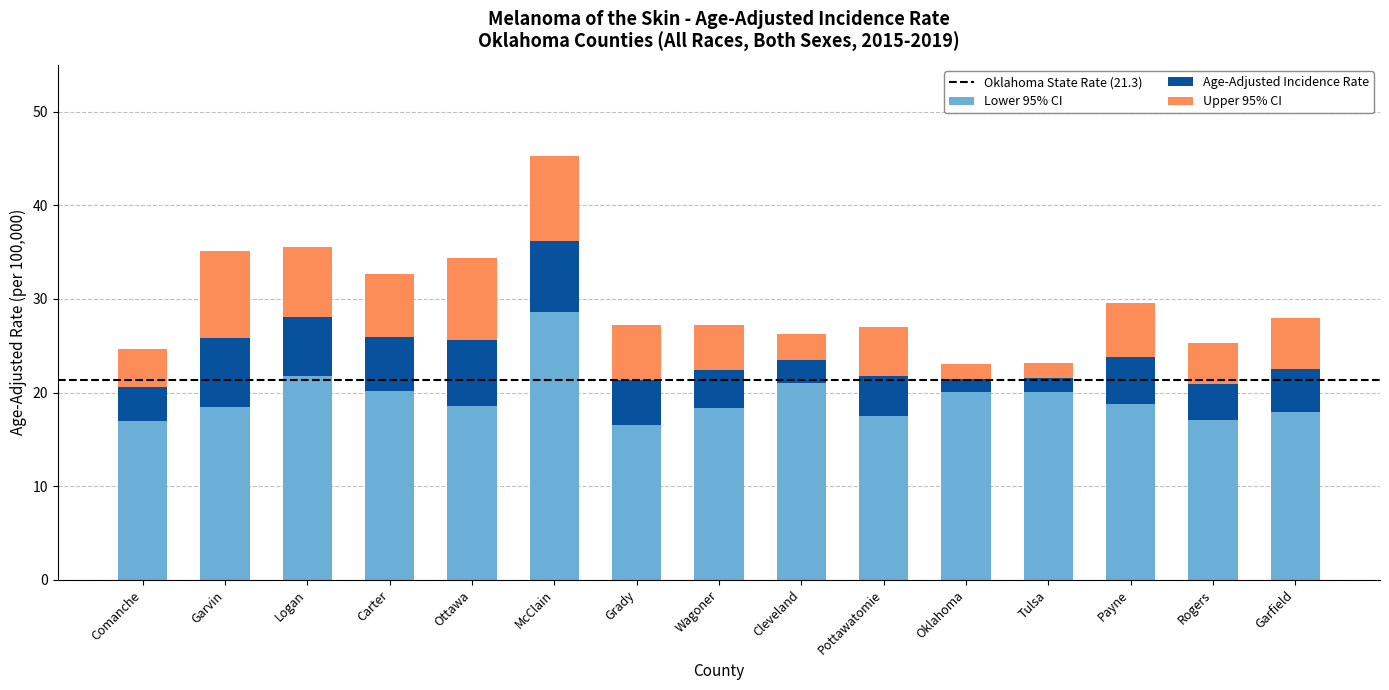

True or false: Lower 95% CI has a value of 9.6 at Tulsa.

False